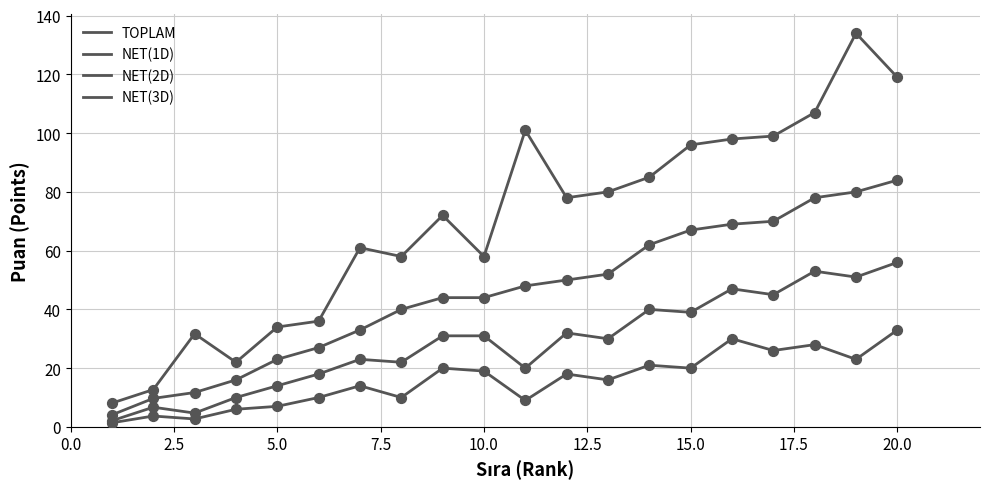

How many lines are shown in the chart?

4